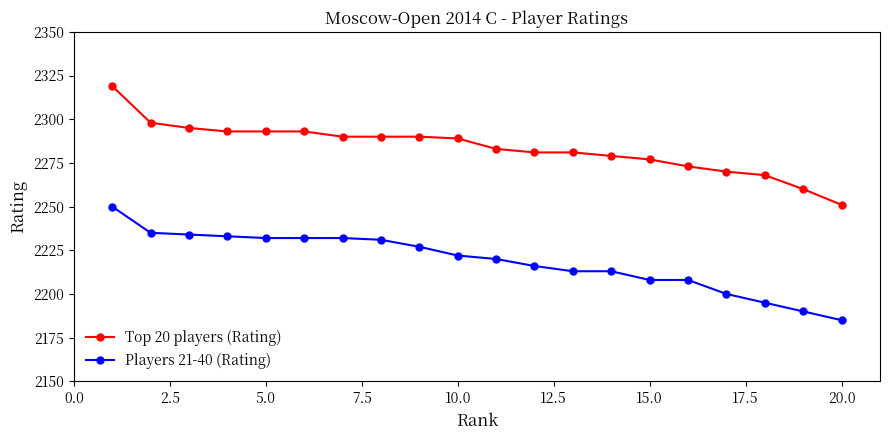

Which series has the largest range (max minus min)?

Top 20 players (Rating)